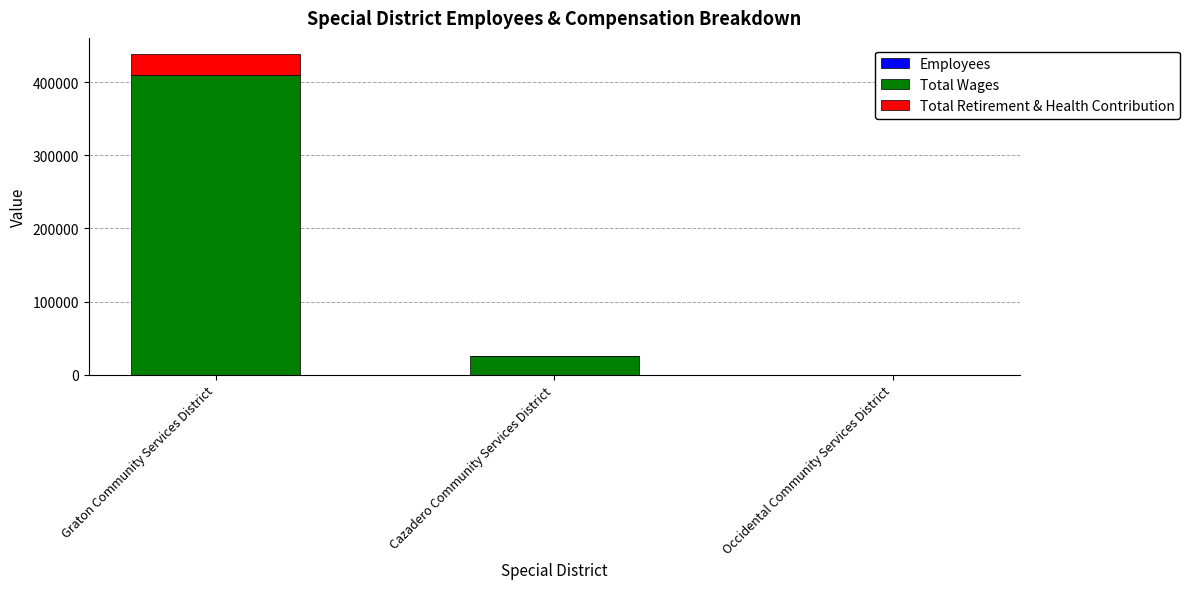

At which category is the sum across all series the highest?

Graton Community Services District